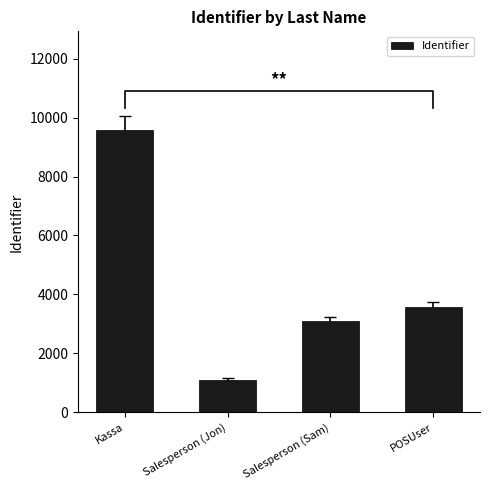

List the labels in order of value, largest first.

Kassa, POSUser, Salesperson (Sam), Salesperson (Jon)